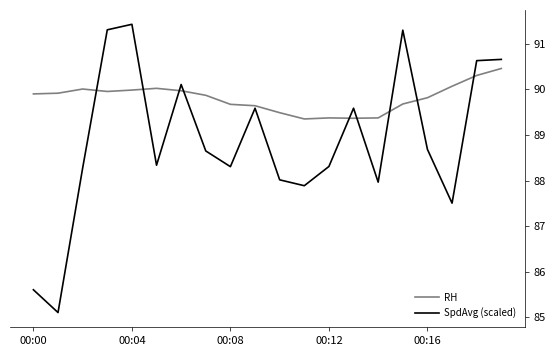

Does the chart display data point markers on the line(s)?

No